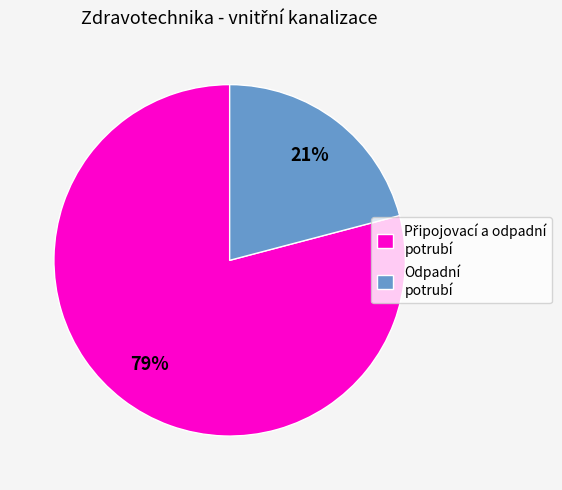

To the nearest percent, what percentage of the pie is Odpadní potrubí?

21%